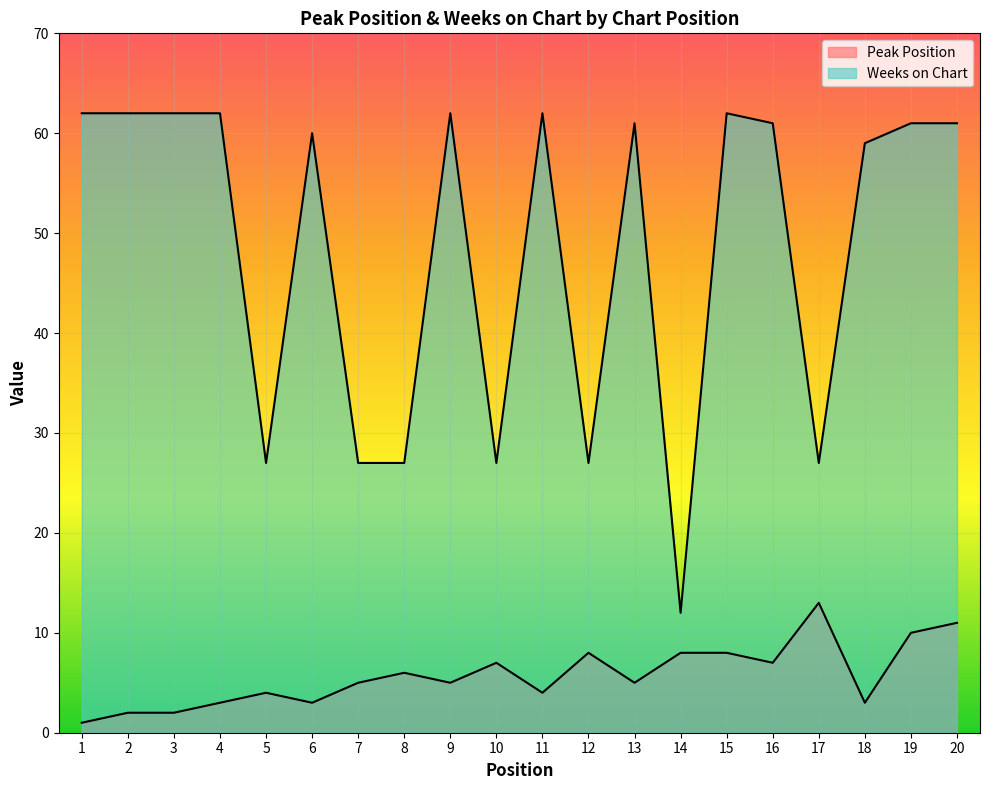

Is it true that Peak Position equals 4 at 5?

True